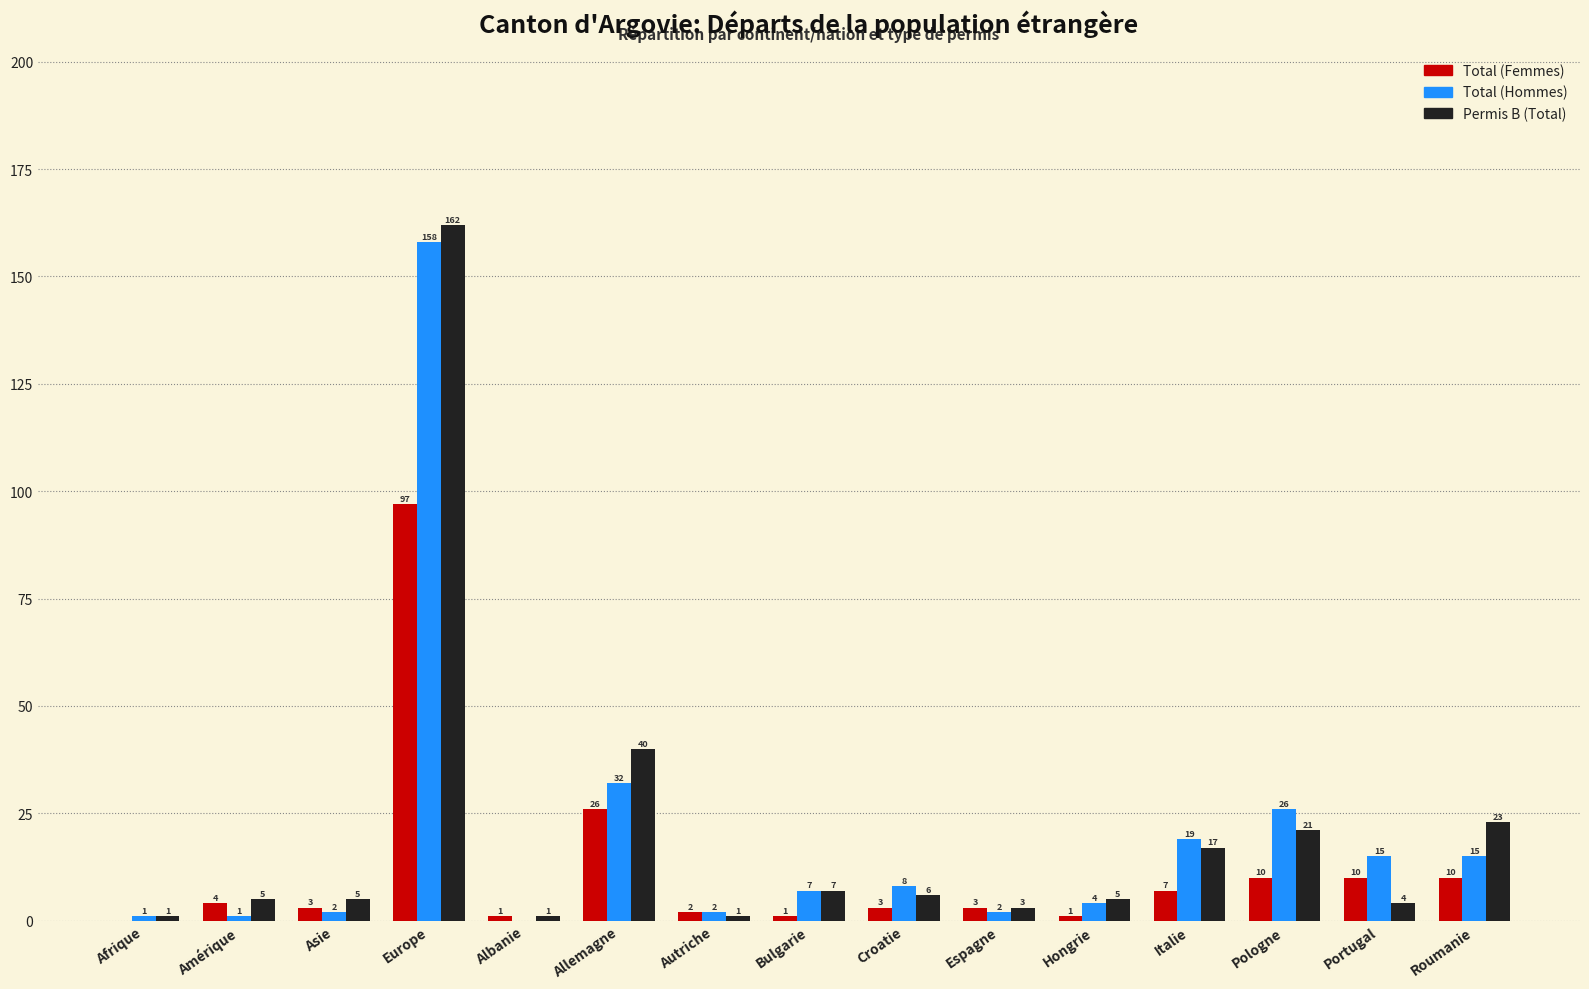

Which series changed the most between Albanie and Italie?

Total (Hommes)